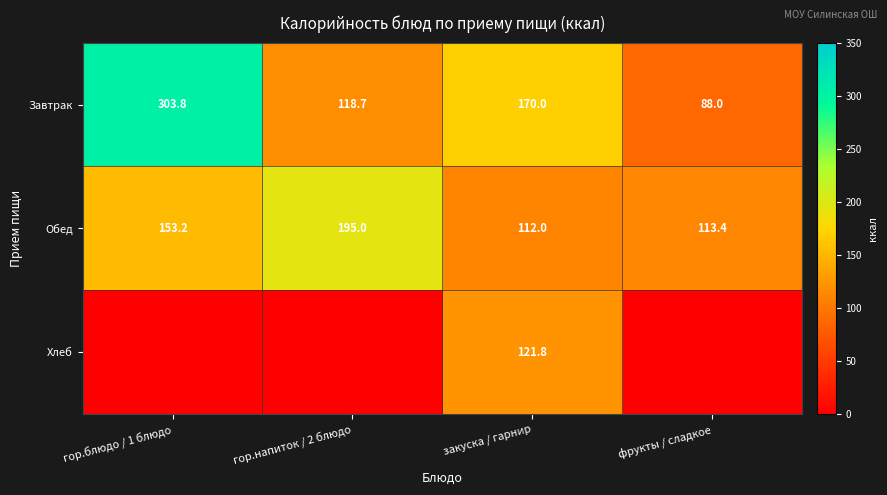

What is the difference between the highest and lowest values at закуска / гарнир?

58.0